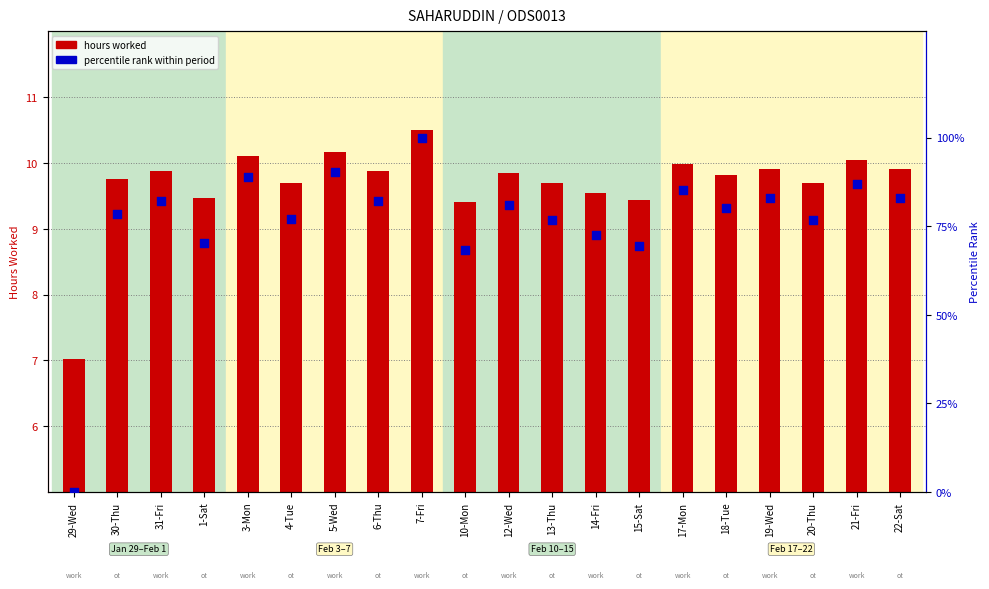

Which series has the widest spread of Y values?

percentile rank within period